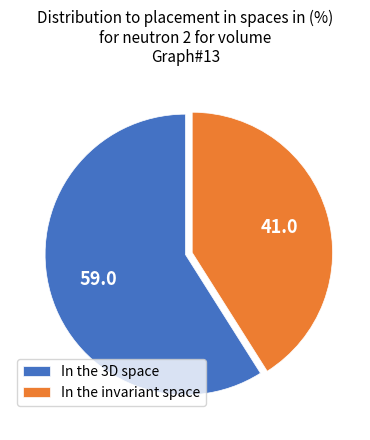

Combined, do In the invariant space and In the 3D space account for over 50%?

Yes